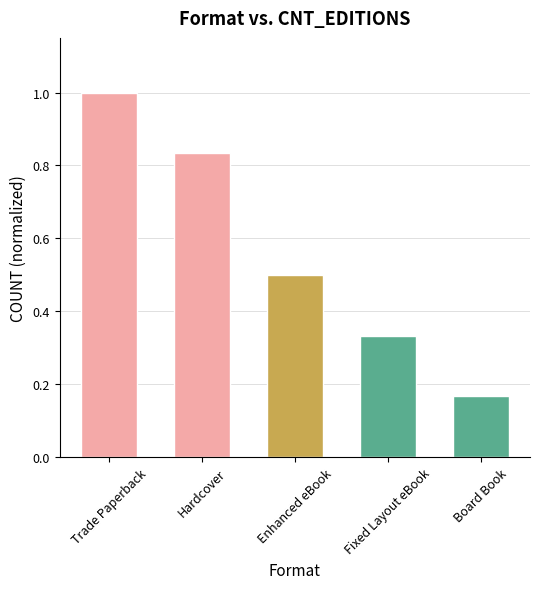

Is it true that the value at Enhanced eBook is 0.5?

True